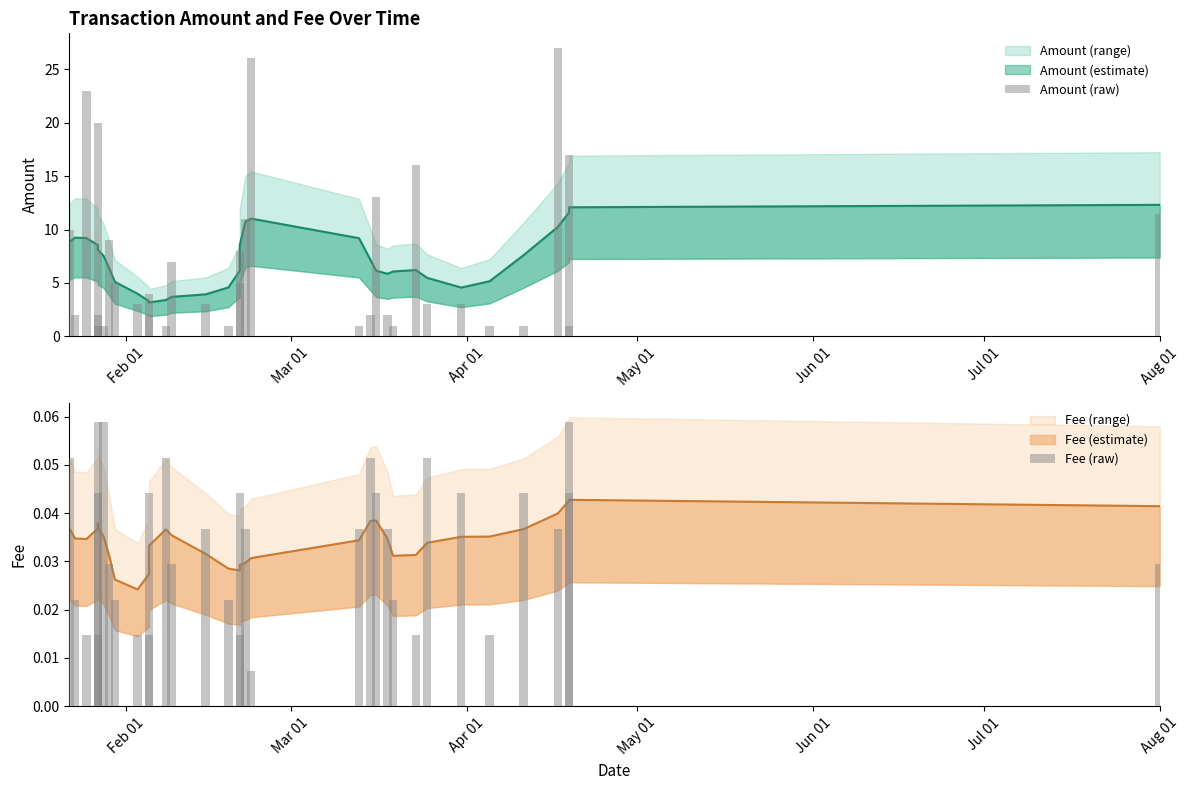

At how many categories does at least one series exceed 9?

10